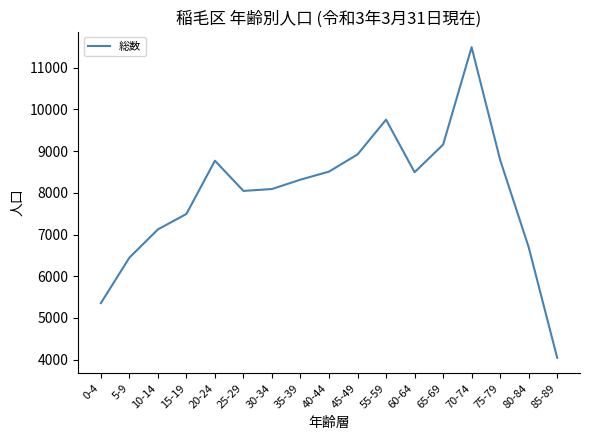

What is the difference between the values at 40-44 and 70-74?

2984